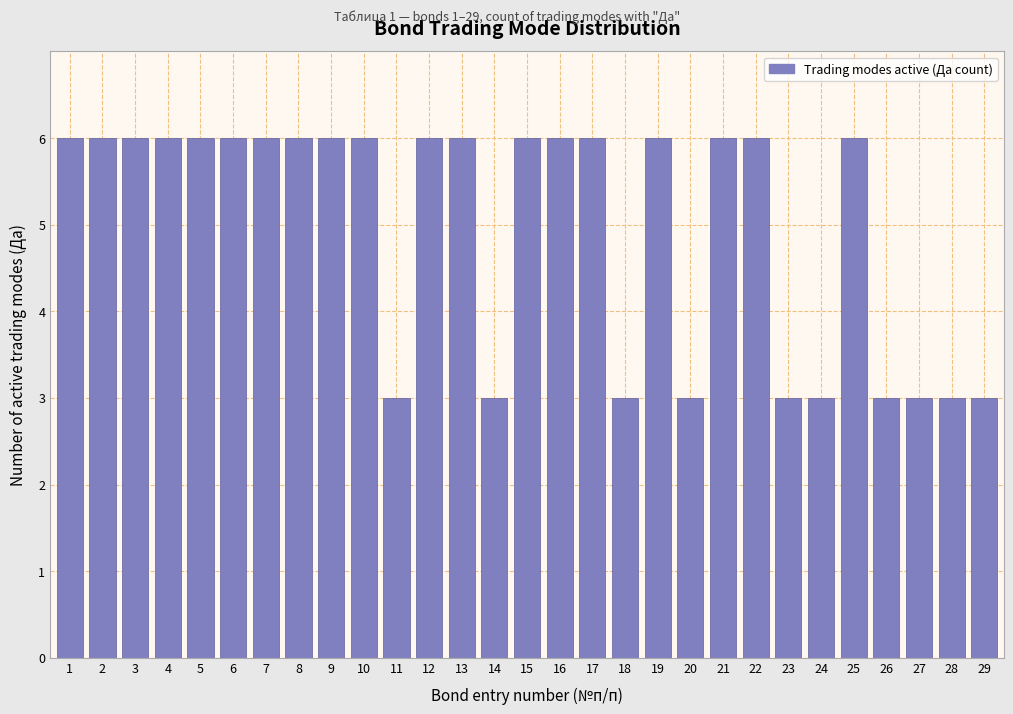

Reading left to right, what are all the values shown in this chart?

6	6	6	6	6	6	6	6	6	6	3	6	6	3	6	6	6	3	6	3	6	6	3	3	6	3	3	3	3